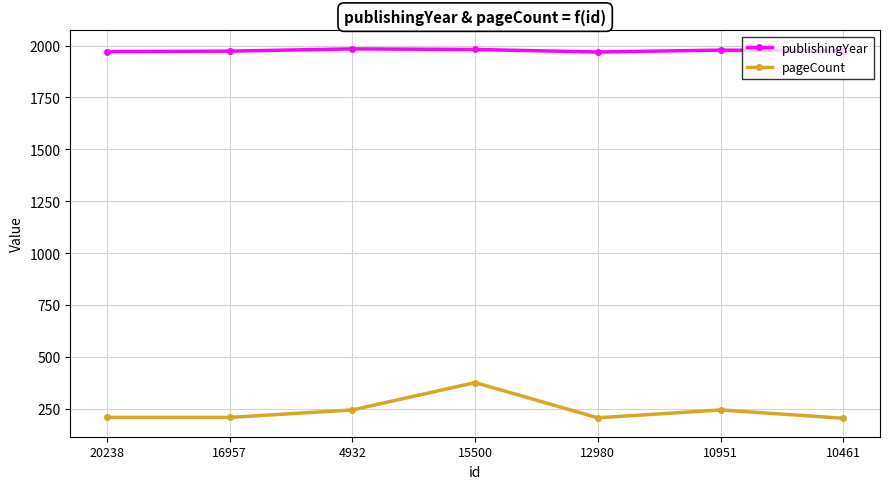

What is the difference between the pageCount values at 10951 and 15500?

132